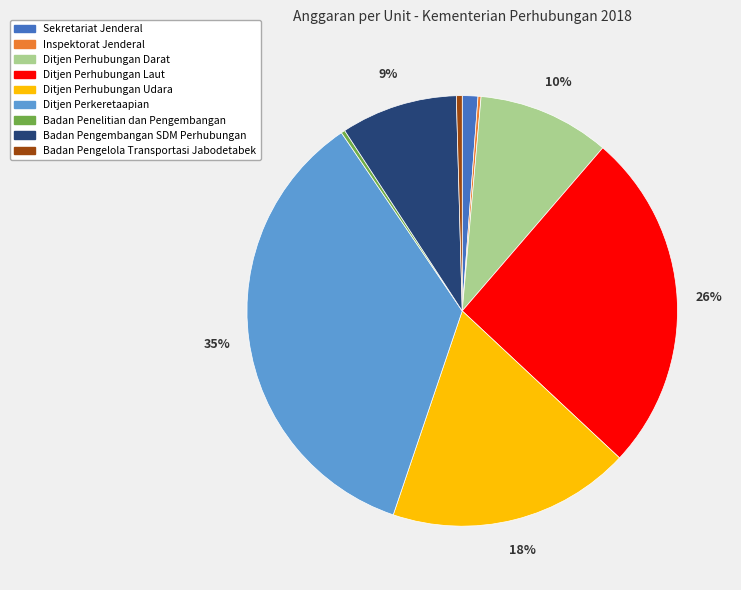

Does Badan Pengembangan SDM Perhubungan represent more than half of the total?

No